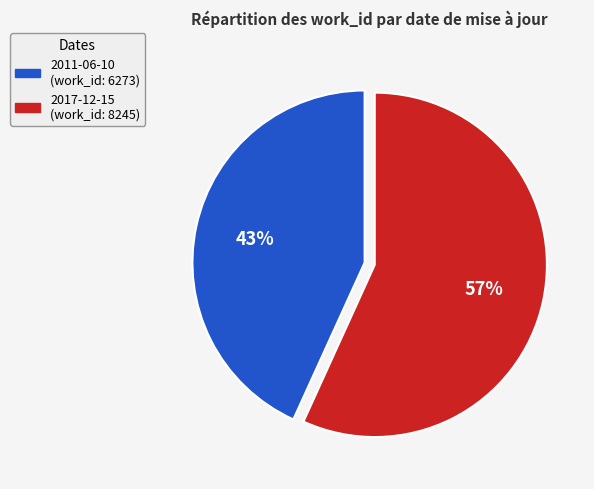

True or false: 2011-06-10 accounts for 43% of the total.

True